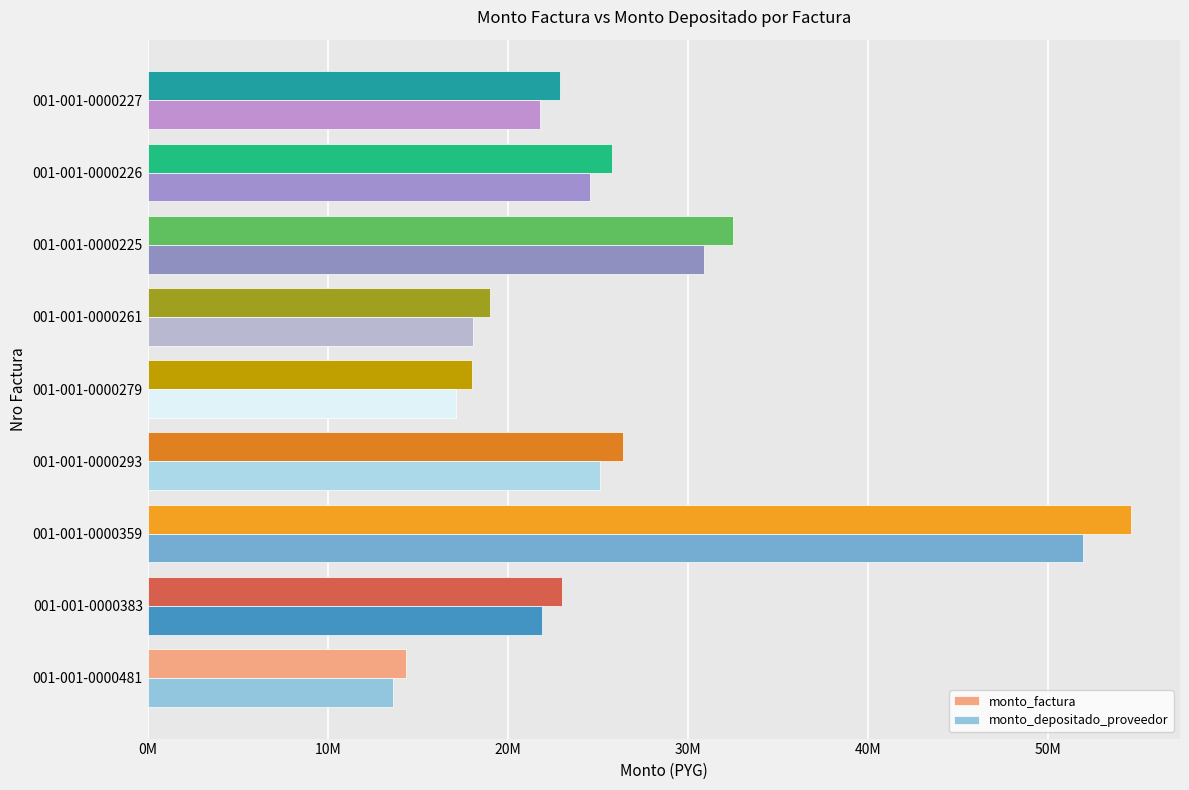

What are all the series names shown in the legend?

monto_factura, monto_depositado_proveedor